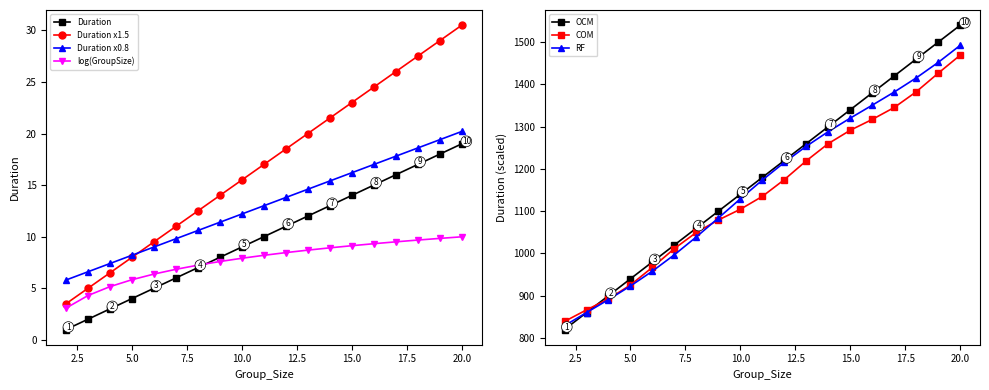

True or false: Duration and Group_Size cross at least once.

False